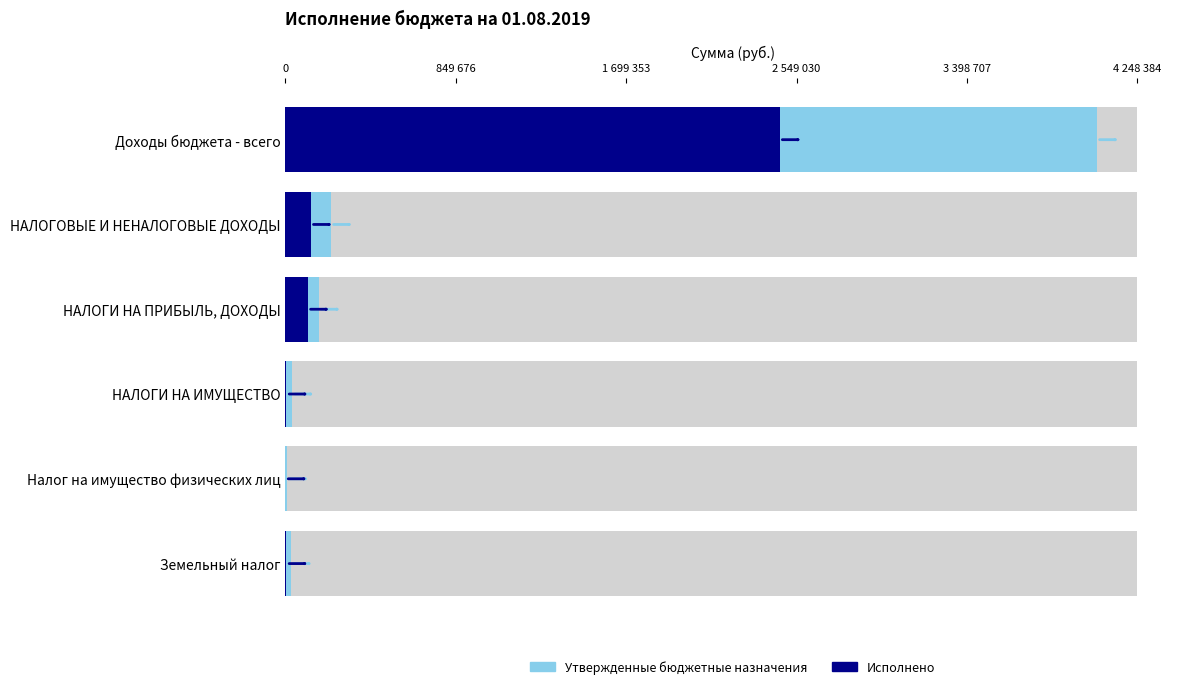

The value of Исполнено at Налог на имущество физических лиц is 137.2. True or false?

False